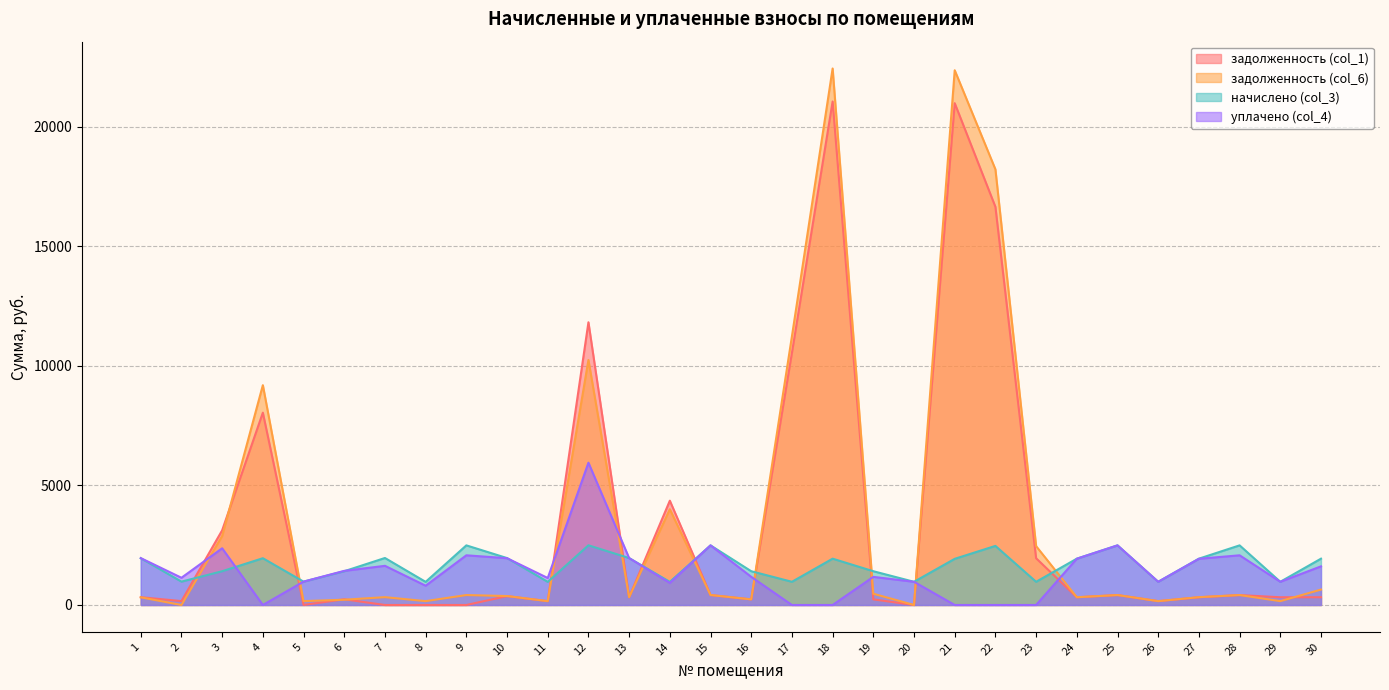

Which label corresponds to the largest value in the chart?

18